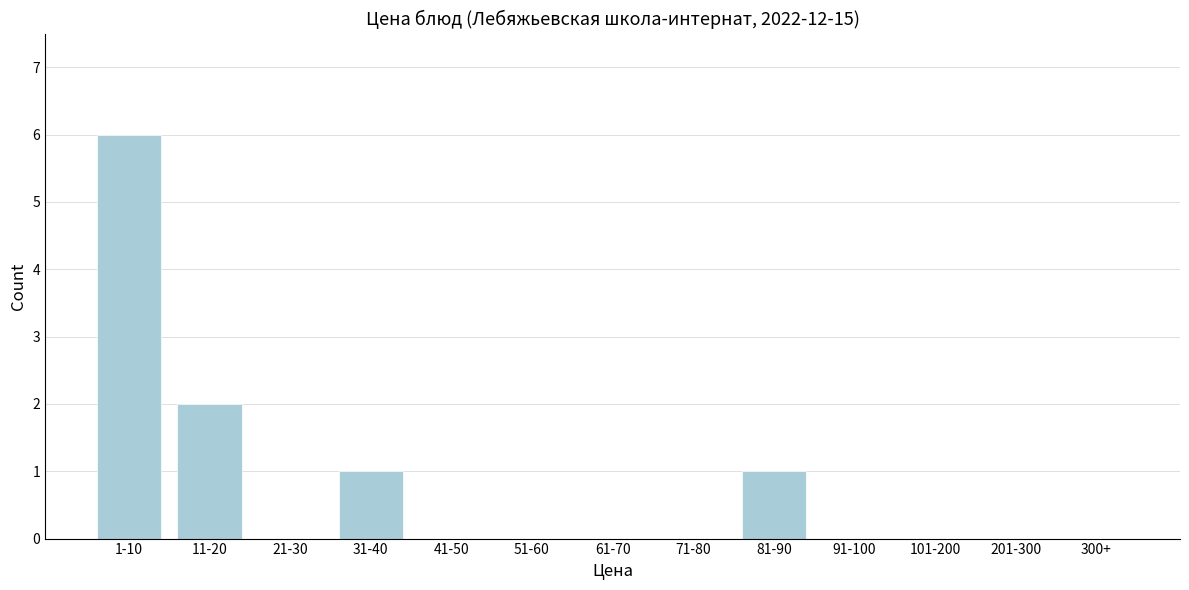

Reading left to right, what are all the values shown in this chart?

1-10=6	11-20=2	21-30=0	31-40=1	41-50=0	51-60=0	61-70=0	71-80=0	81-90=1	91-100=0	101-200=0	201-300=0	300+=0